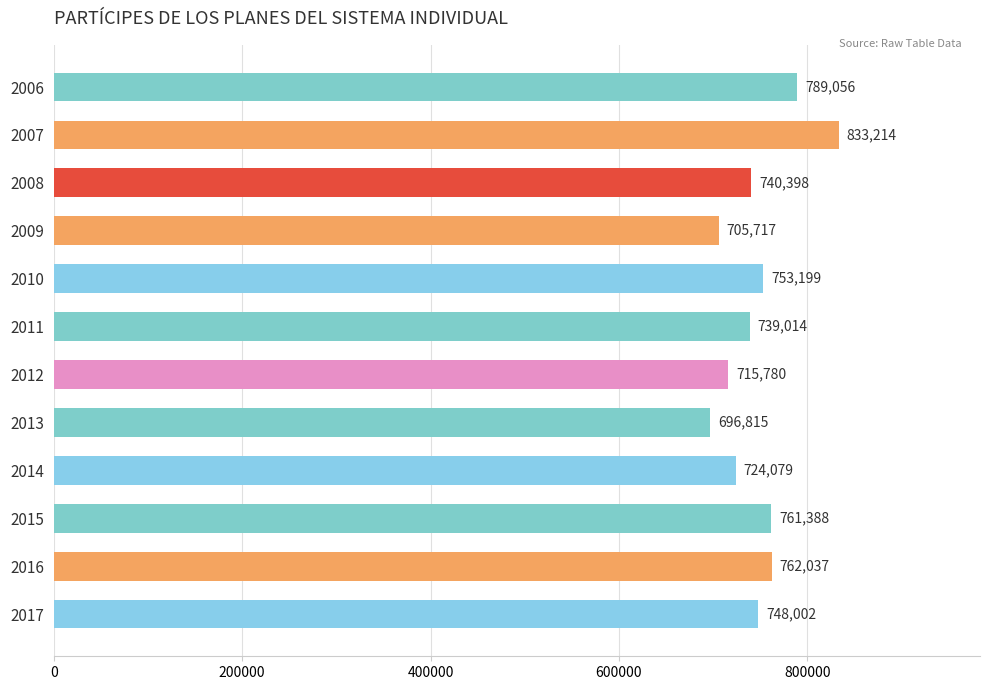

The value at 2008 is 740398. True or false?

True